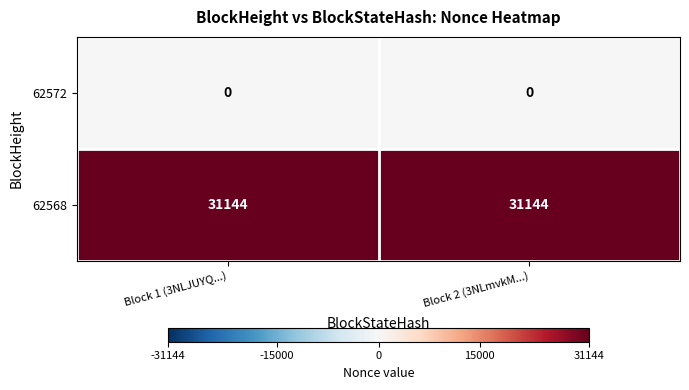

What is the difference between the highest and lowest values at Block 1 (3NLJUYQ...)?

31144